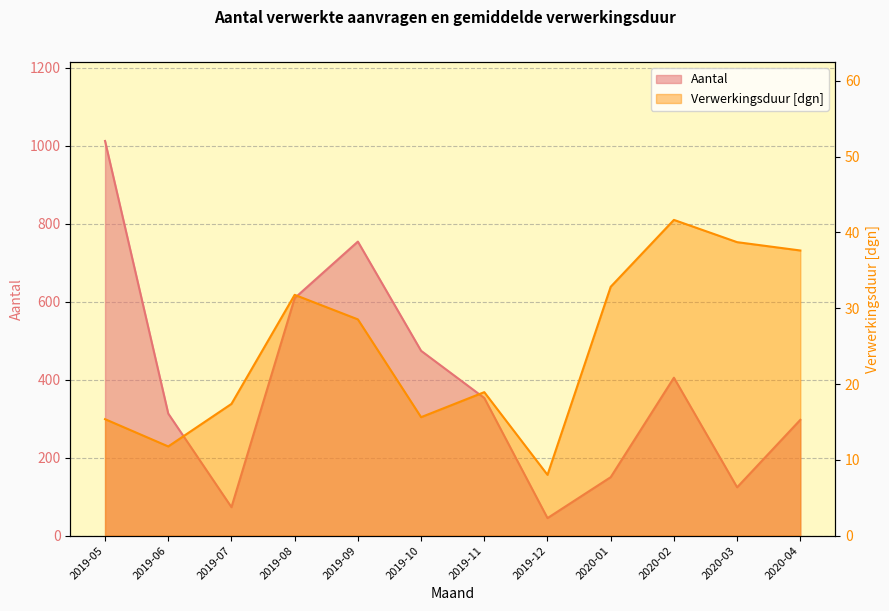

Which category has the lowest value in the Aantal series?

2019-12